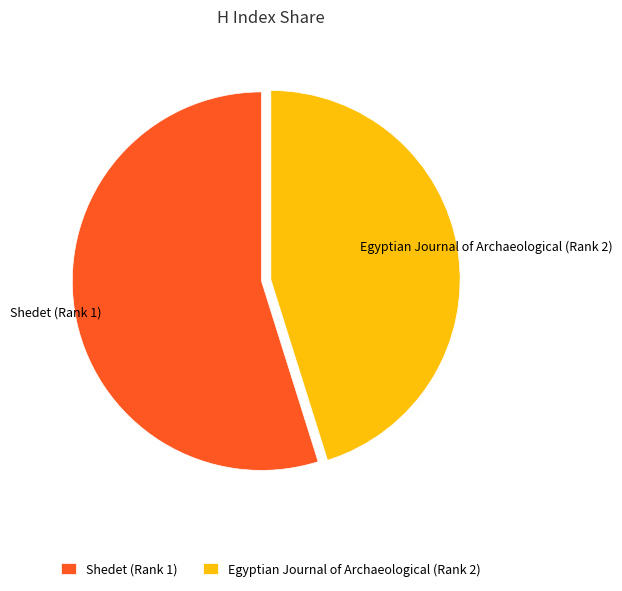

Does Shedet (Rank 1) represent more than half of the total?

Yes